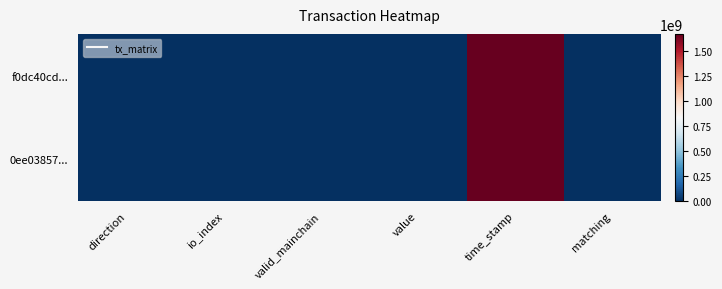

Which category has the lowest value across all series?

direction